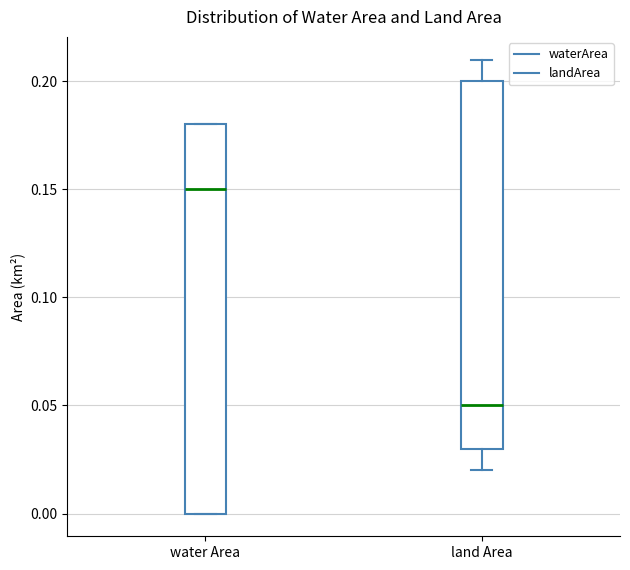

Reading left to right, transcribe this box plot: for each box, give where its median line is, the range the box spans, and where its two whiskers end, as read against the y-axis. The values are not printed on the chart, so give them approximately, as read against the axis.

water Area: median 0.15, box 0.00 to 0.18, whiskers 0.00 to 0.18
land Area: median 0.05, box 0.03 to 0.20, whiskers 0.02 to 0.21